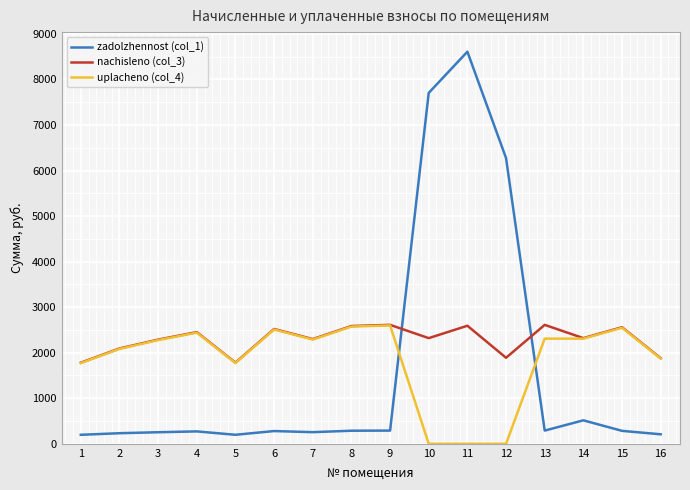

Which series has the widest spread of values?

zadolzhennost (col_1)